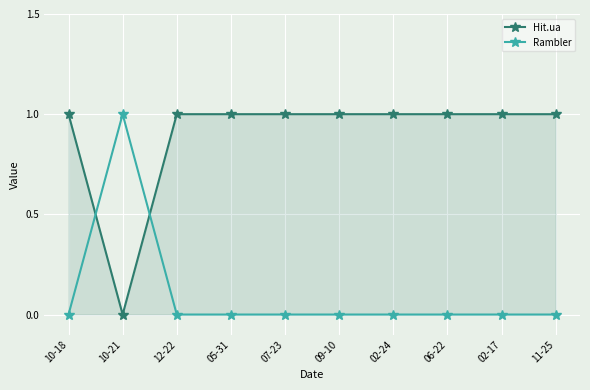

How many Hit.ua values are between 1 and 2?

9